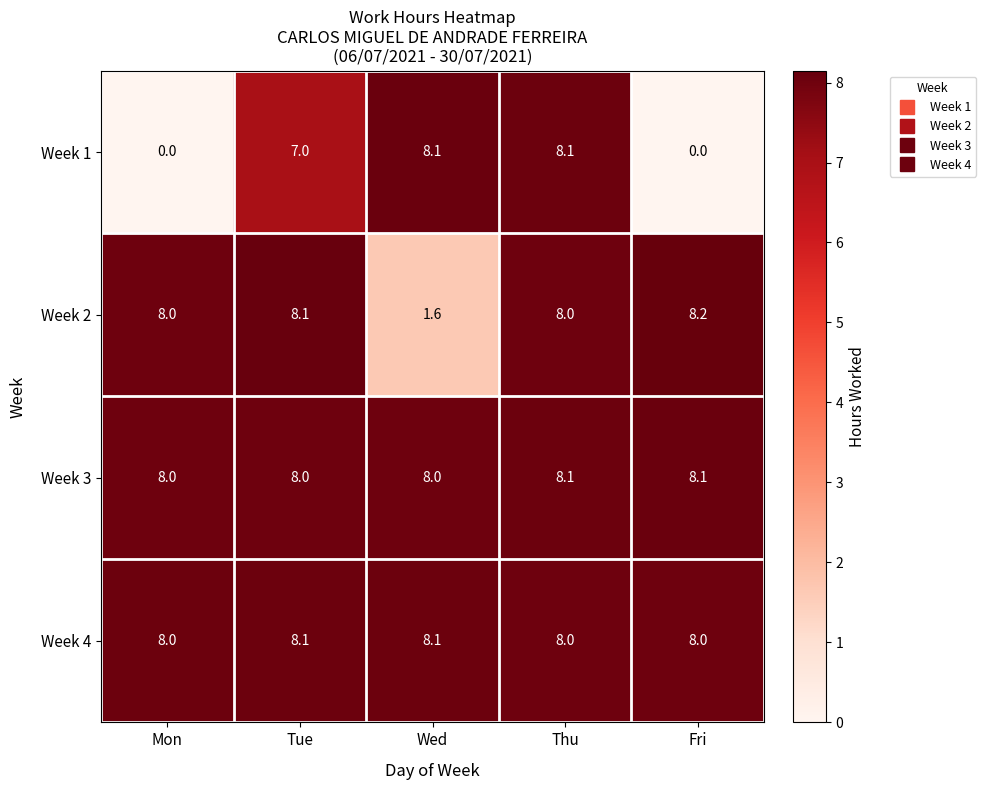

What is the spread (max minus min) of values at Fri?

8.2